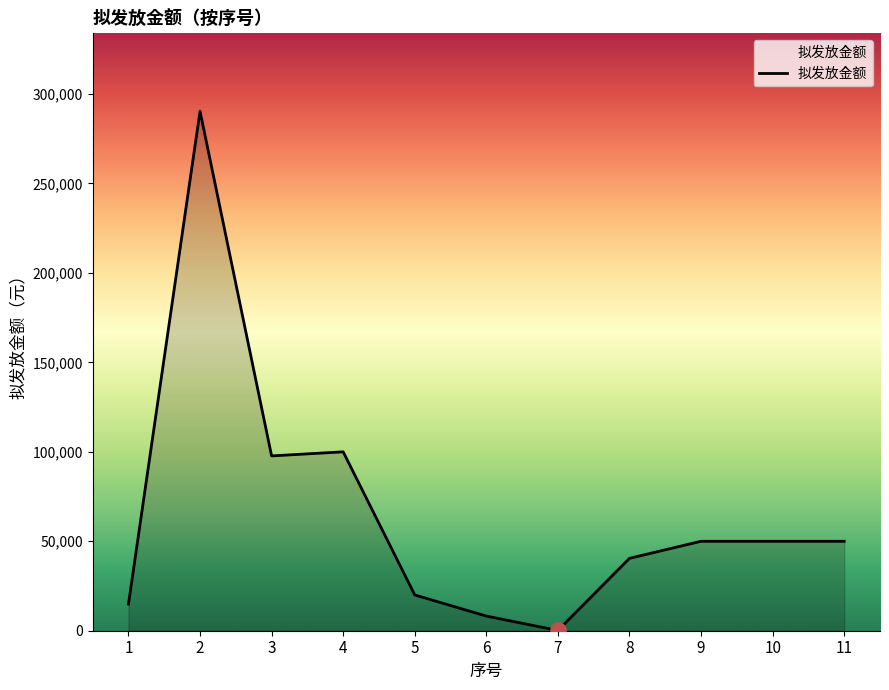

What is the change in value from 4 to 8?

-59532.0